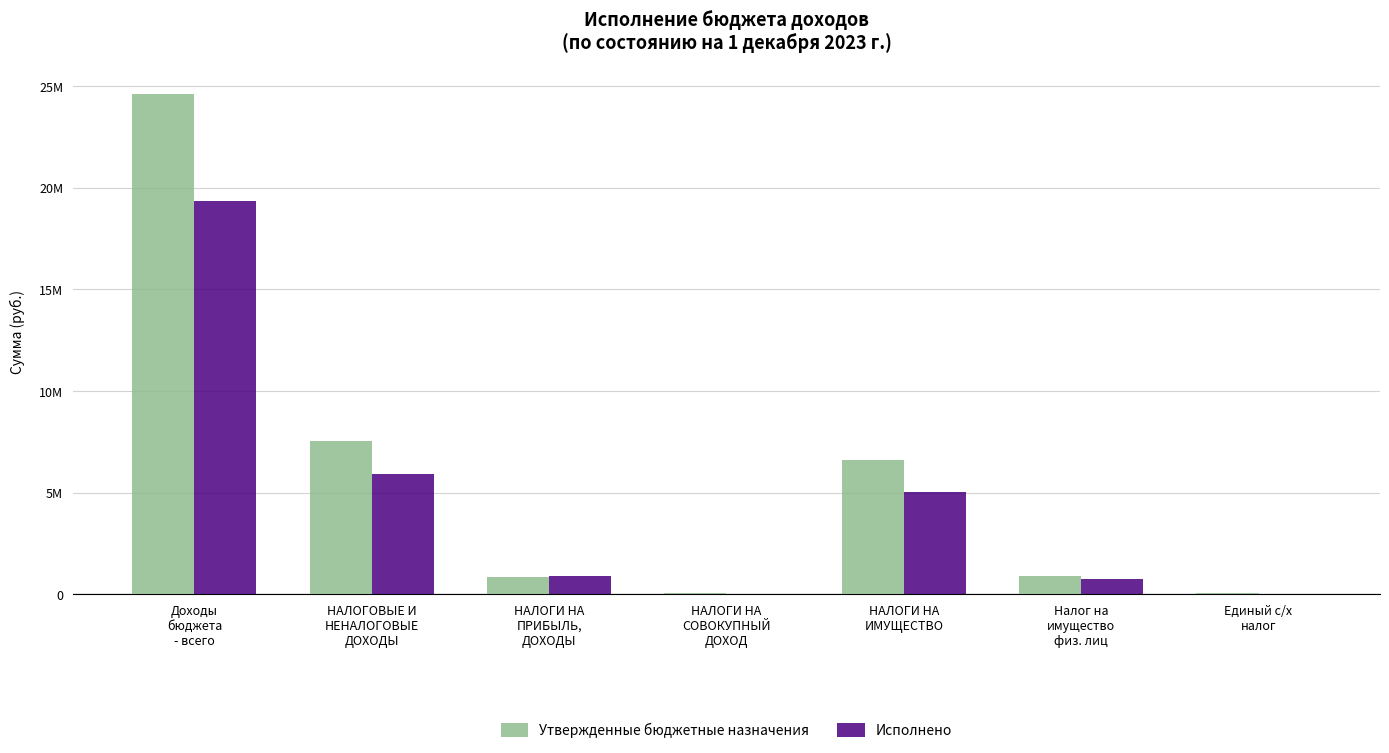

Reading left to right, list all the values displayed in this chart.

Утвержденные бюджетные назначения: 24600000.0	7533000.0	871000.0	65000.0	6597000.0	883000.0	65000.0
Исполнено: 19348114.7	5915379.3	892134.1	2812.5	5020432.7	755157.2	2812.5